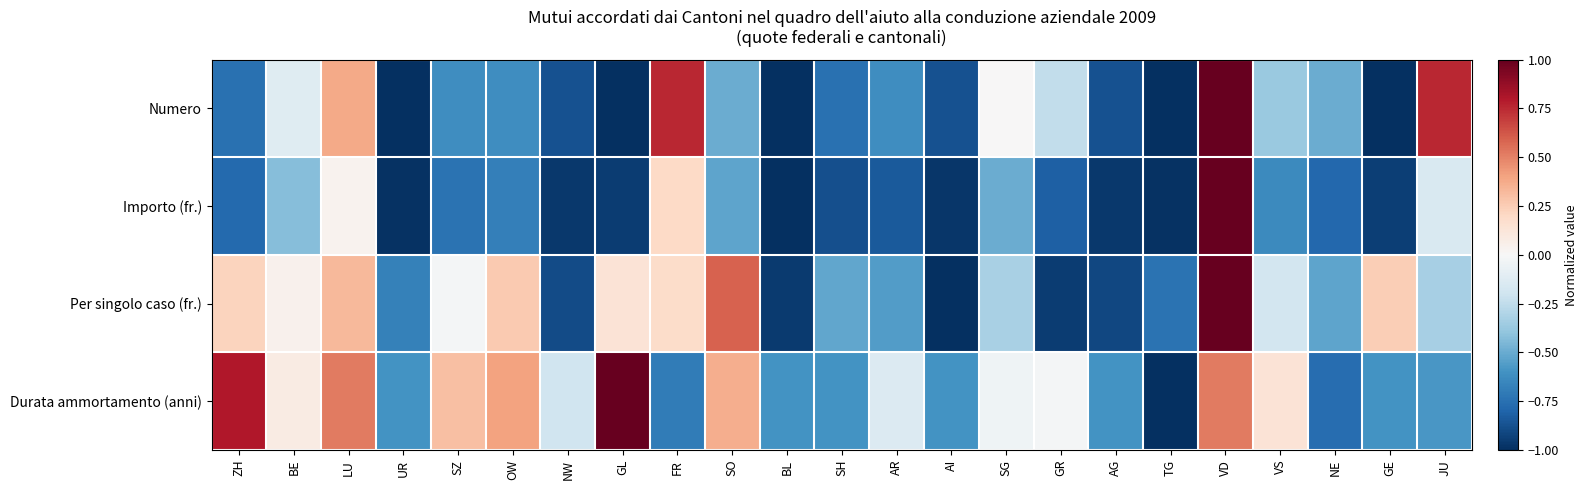

Which series changed the most between OW and AR?

Per singolo caso (fr.)